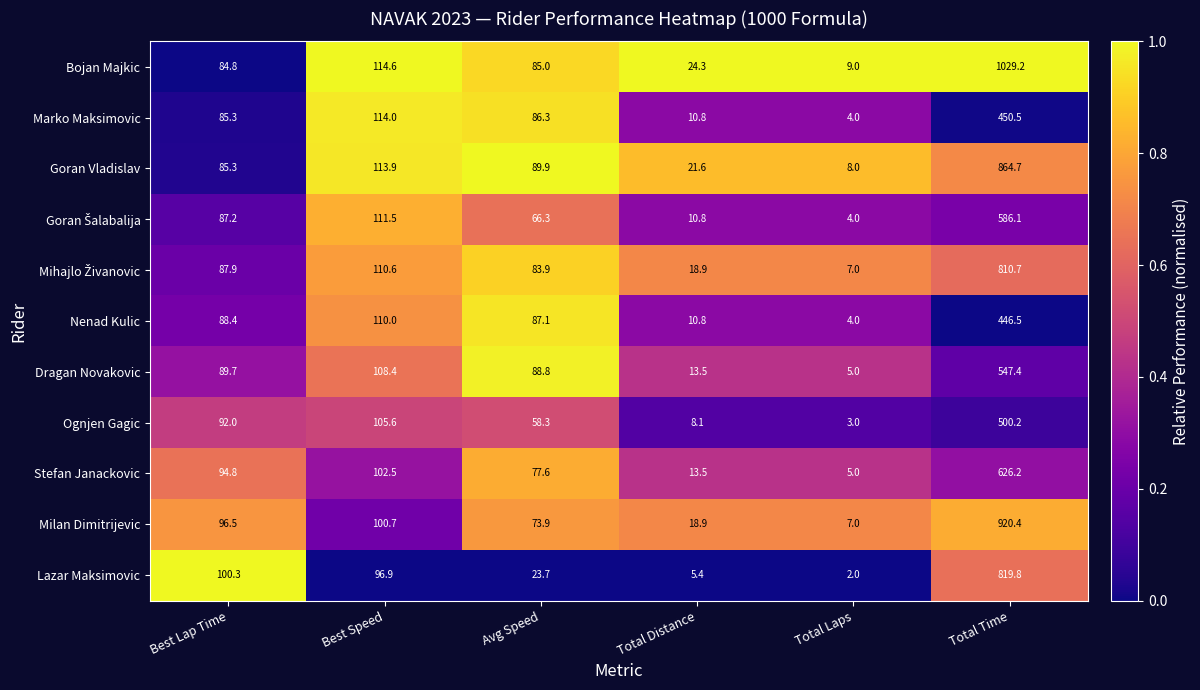

What is the spread (max minus min) of values at Total Time?

582.7